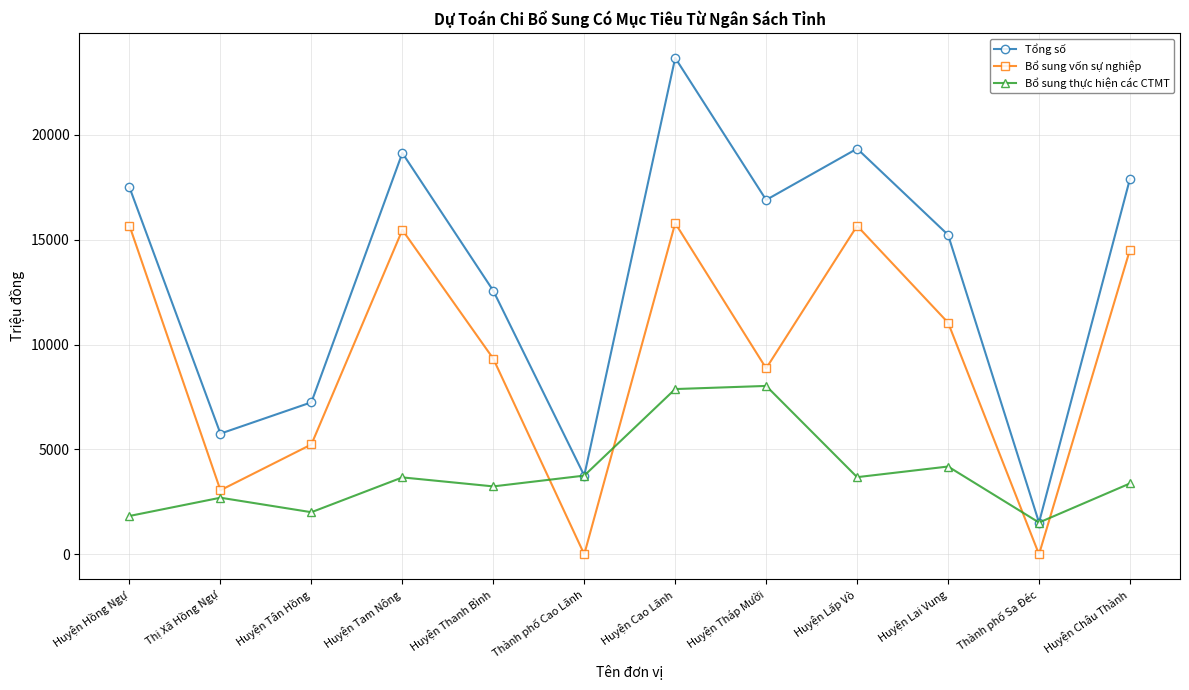

Which series changed the most between Huyện Tam Nông and Huyện Lai Vung?

Bổ sung vốn sự nghiệp